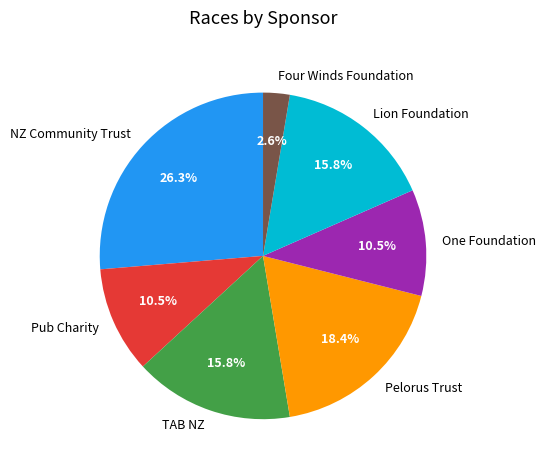

Is Pub Charity the majority of the pie?

No